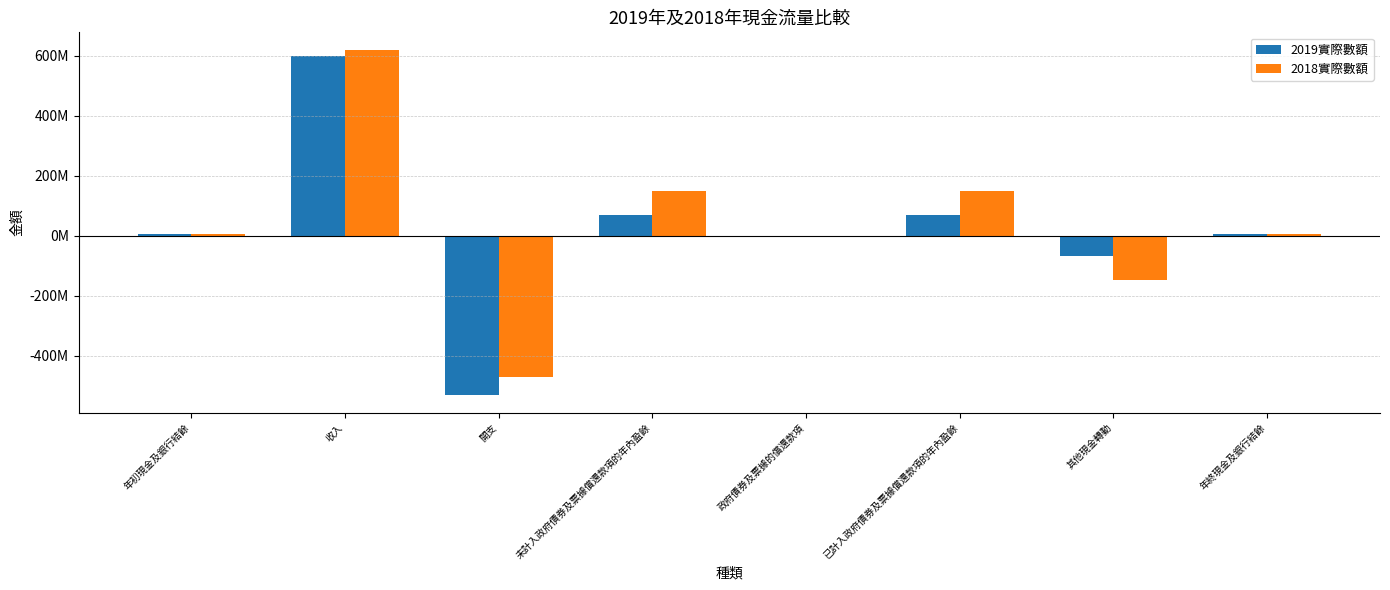

Rank the series at 已計入政府債券及票據償還款項的年內盈餘 from lowest to highest value.

2019實際數額, 2018實際數額